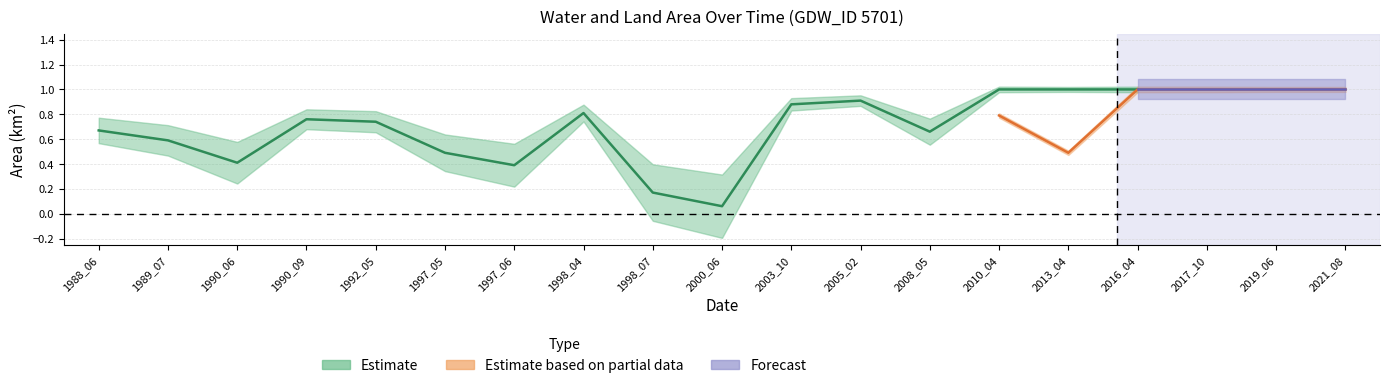

Reading right to left, what are all the values shown in this chart?

waterArea: 1.0	1.0	1.0	1.0	1.0	1.0	0.7	0.9	0.9	0.1	0.2	0.8	0.4	0.5	0.7	0.8	0.4	0.6	0.7
landArea: 0.1	0.1	0.1	0.1	0.1	0.1	0.4	0.2	0.2	1.0	0.9	0.3	0.7	0.6	0.3	0.3	0.7	0.5	0.4
origWaterArea: 1.0	1.0	1.0	1.0	0.5	0.8	0.0	0.8	0.8	0.0	0.1	0.8	0.4	0.1	0.5	0.0	0.0	0.0	0.0
origlandArea: 0.1	0.1	0.1	0.1	0.1	0.1	0.4	0.2	0.2	1.0	0.9	0.3	0.7	0.6	0.3	0.3	0.7	0.5	0.4